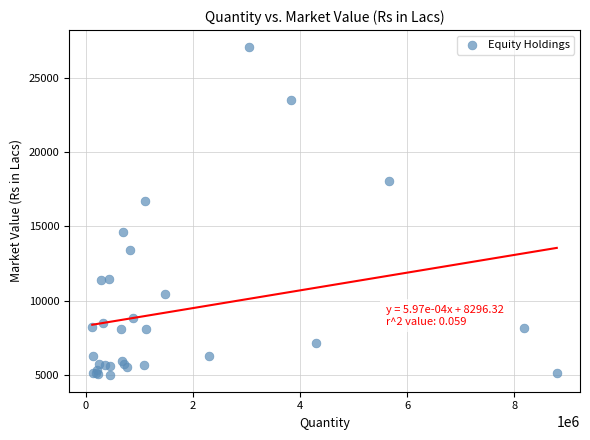

What Y value in the scatter plot is closest to 16036?

16736.5